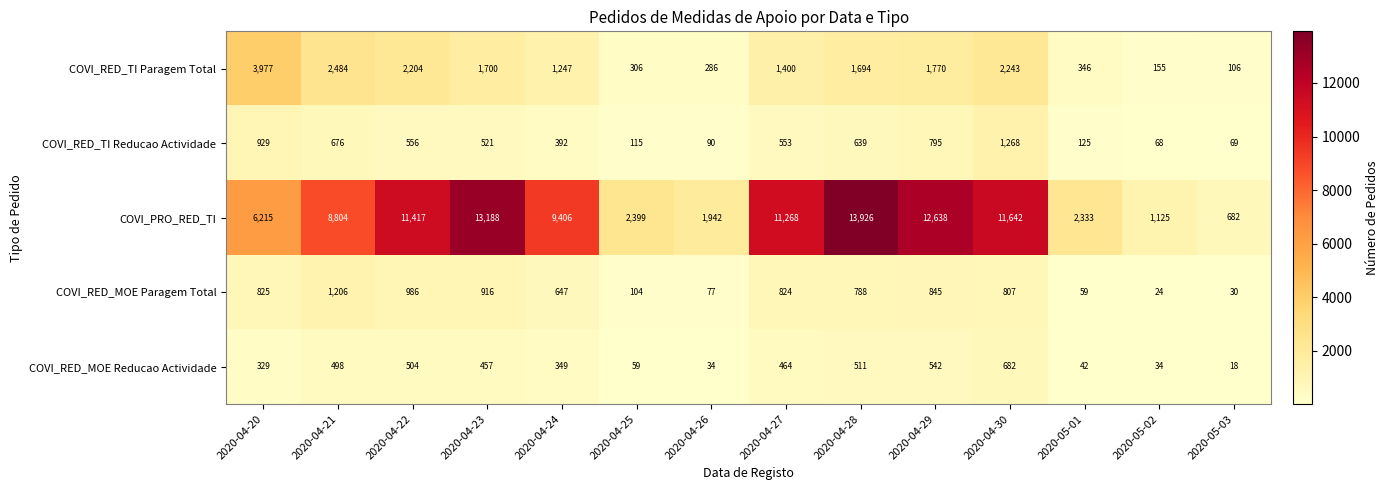

What is the greatest value displayed?

13926